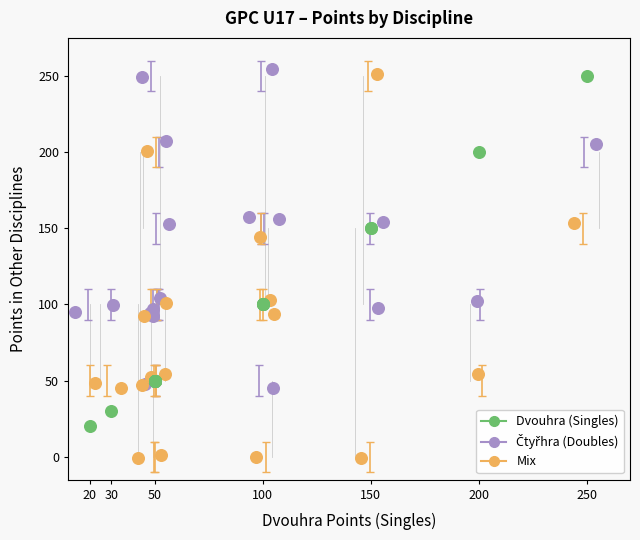

Which series has the widest spread of Y values?

Mix